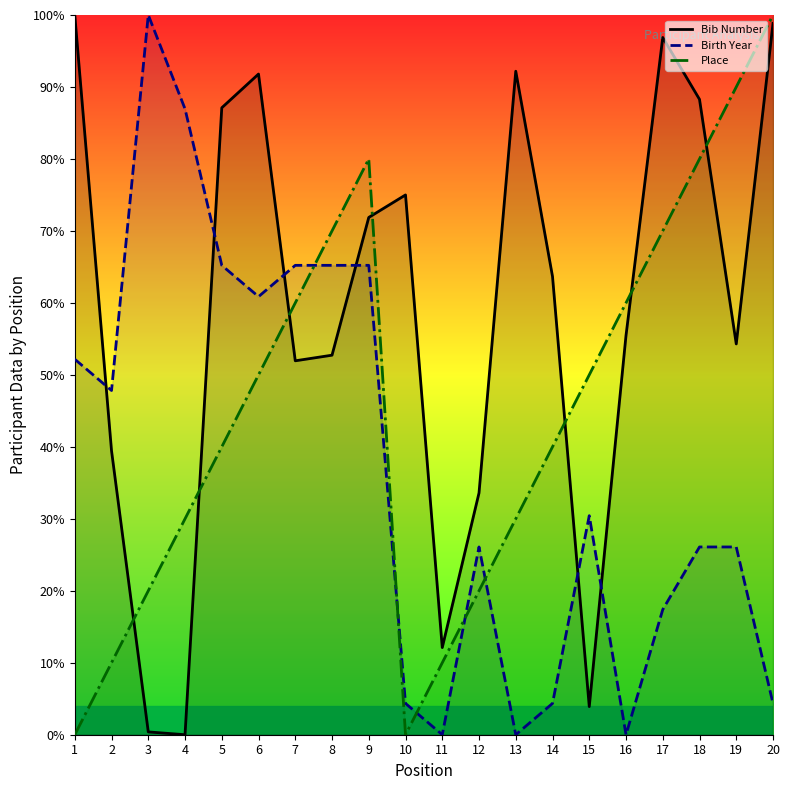

At which label is Birth Year closest to 50?

1